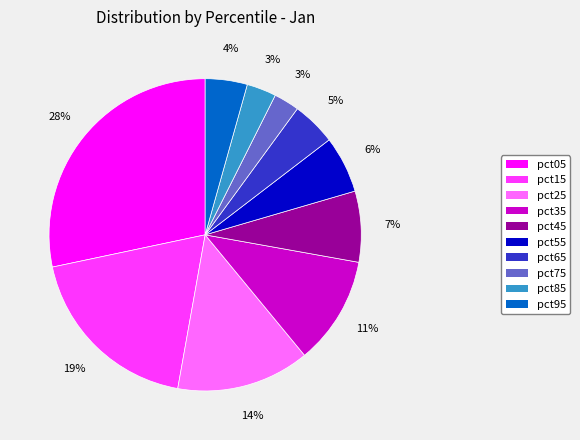

Count the number of slices in the pie.

10